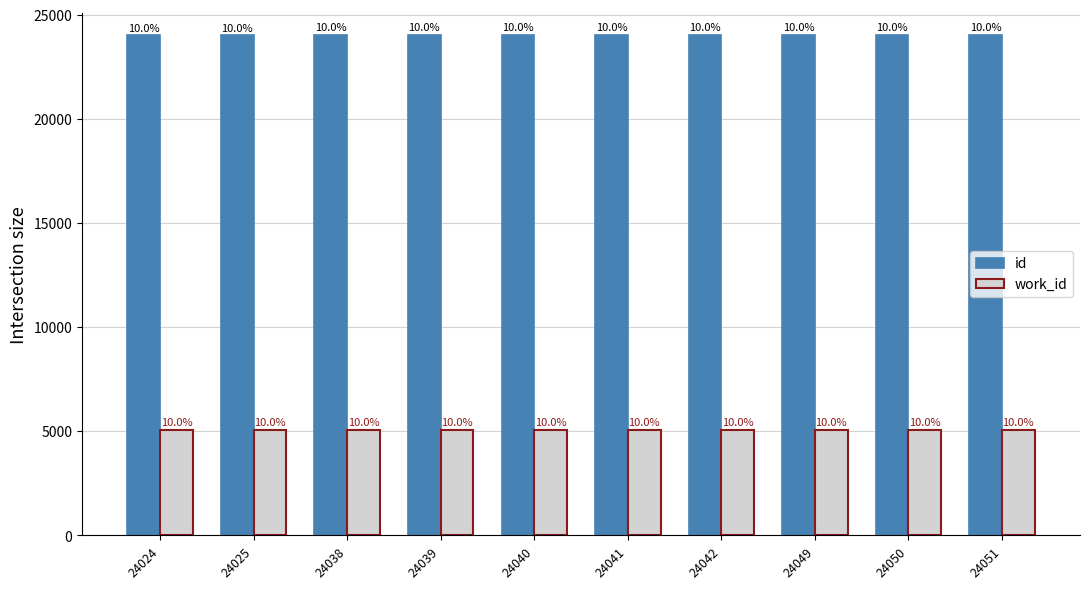

What is the difference between the second highest and minimum values in the id series?

26